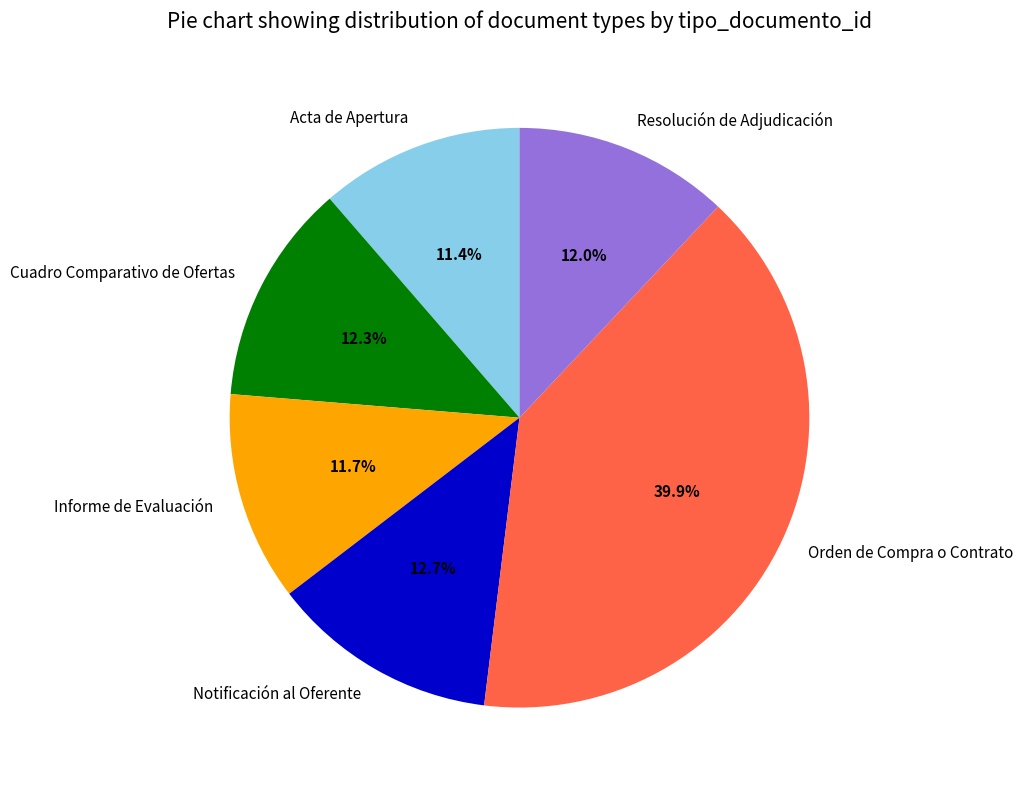

Combined, do Orden de Compra o Contrato and Informe de Evaluación account for over 50%?

Yes